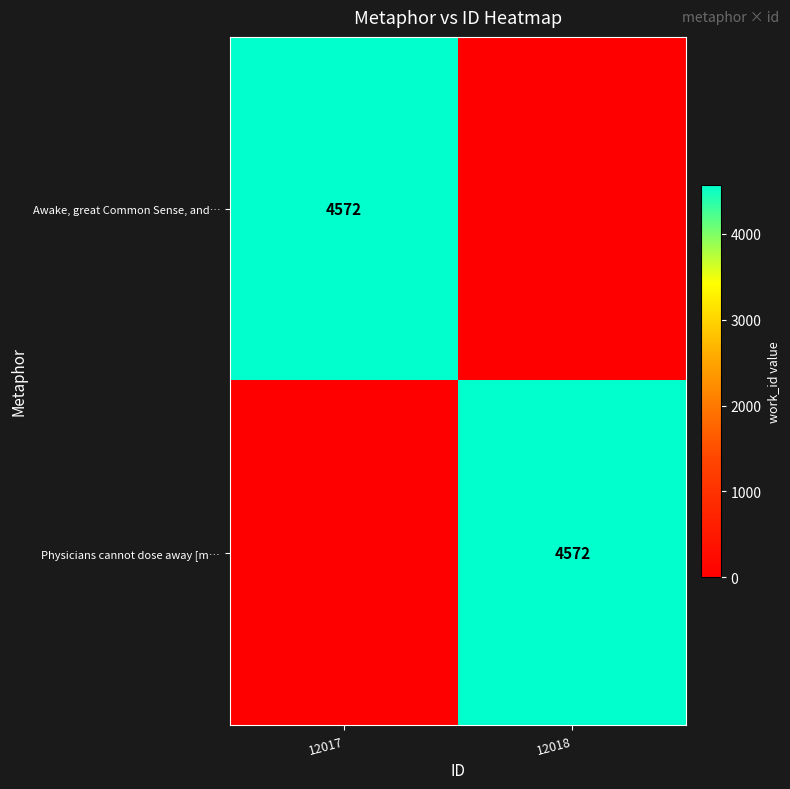

True or false: Awake, great Common Sense, and… has a value of 4572 at 12017.

True